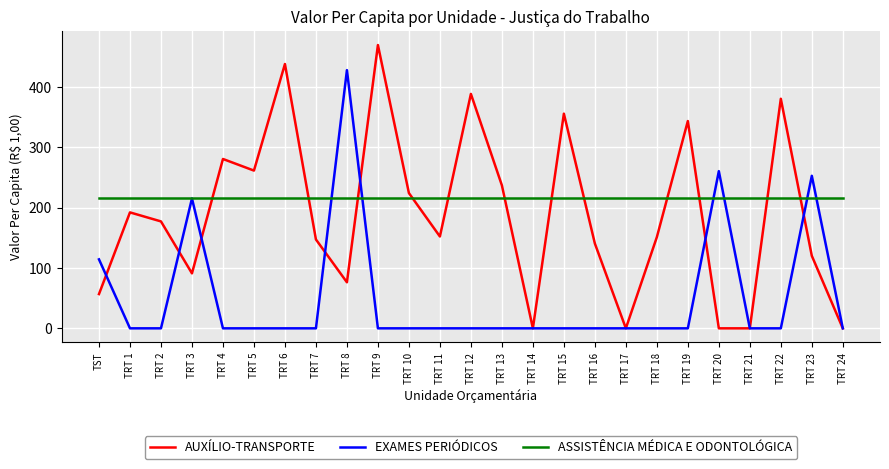

Is it true that ASSISTÊNCIA MÉDICA E ODONTOLÓGICA equals 55.7 at TRT 12?

False